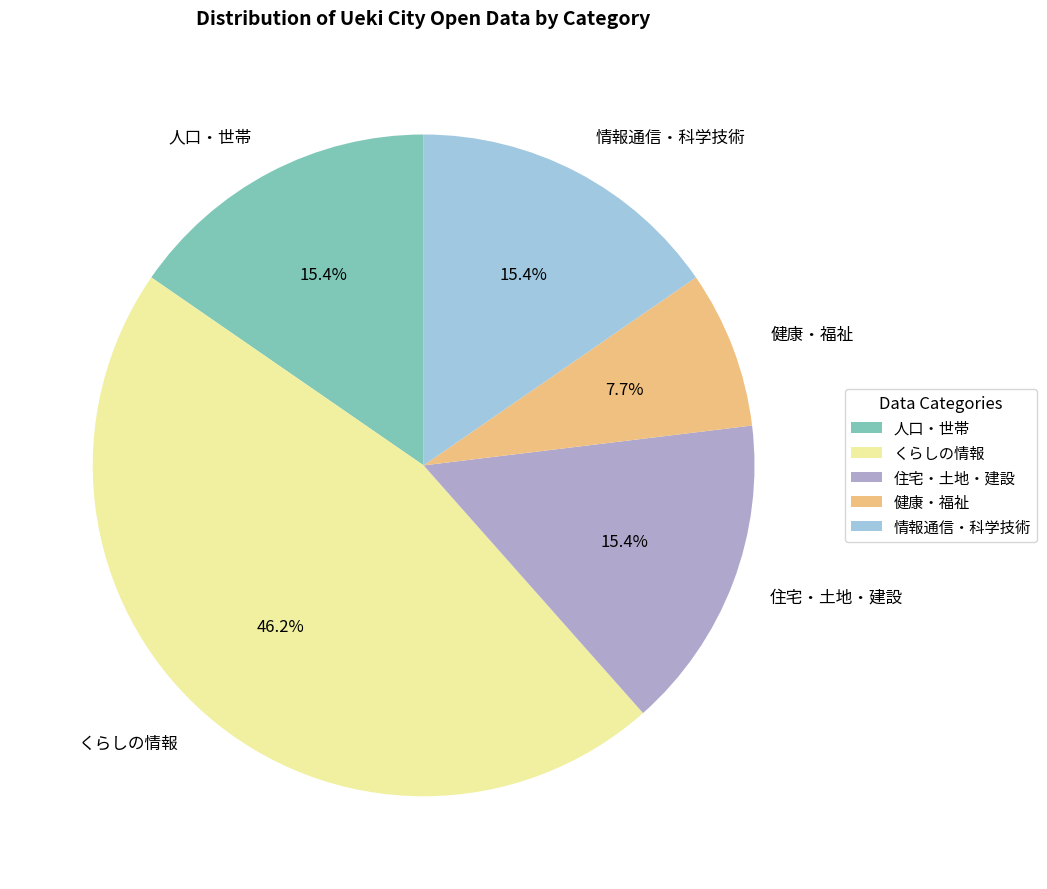

What is the smallest slice in the pie chart?

健康・福祉